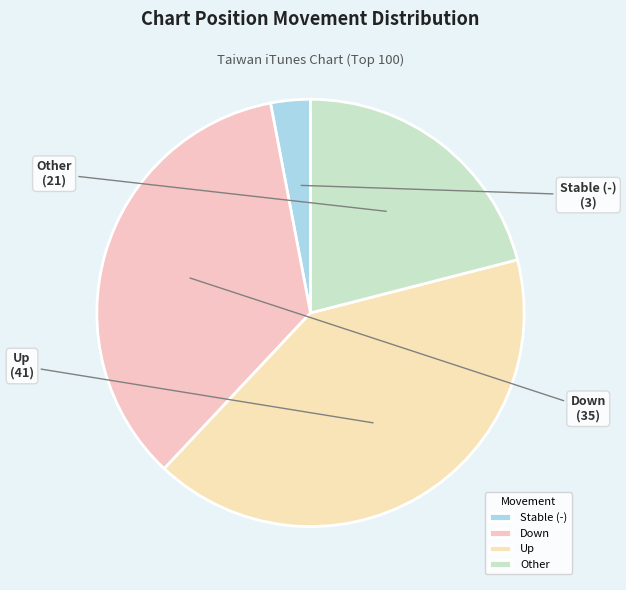

Is the sum of Other and Down greater than half?

Yes